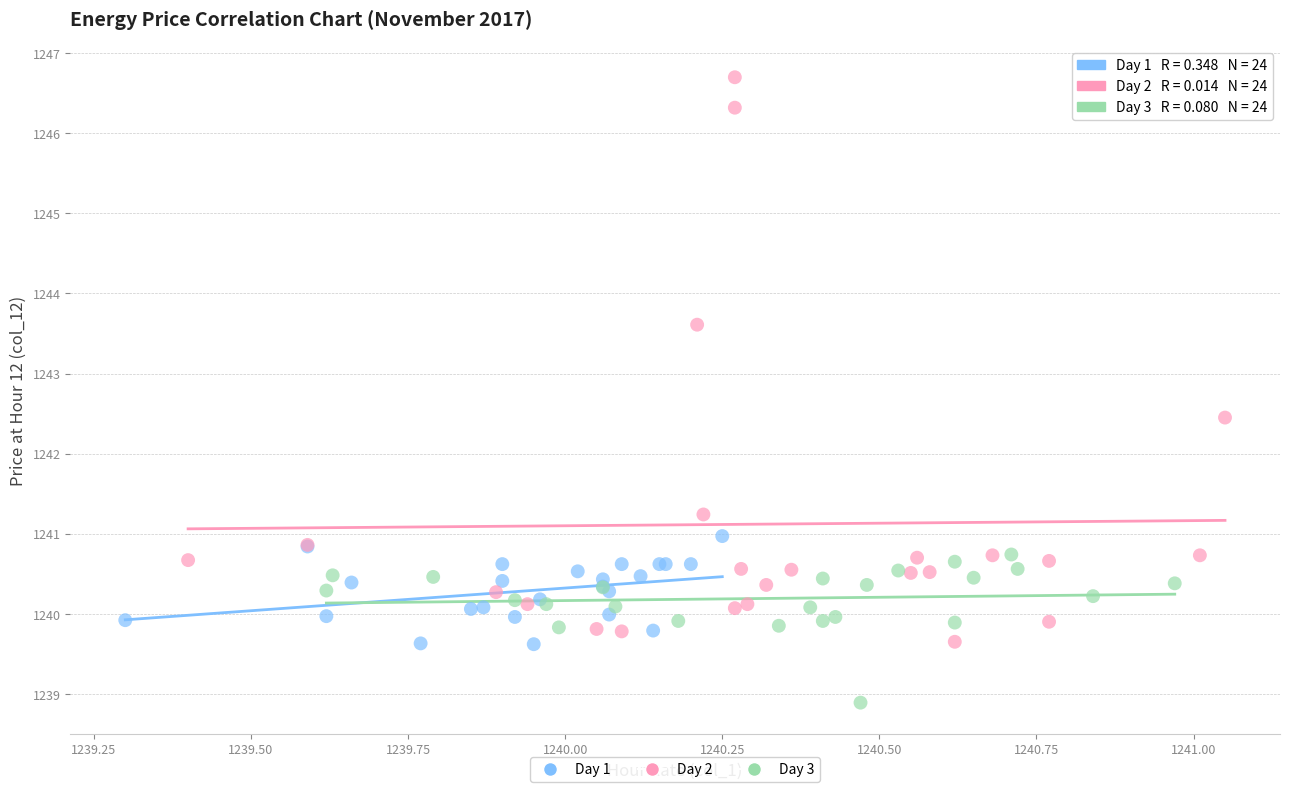

Which series reaches the maximum Y coordinate?

Day 2